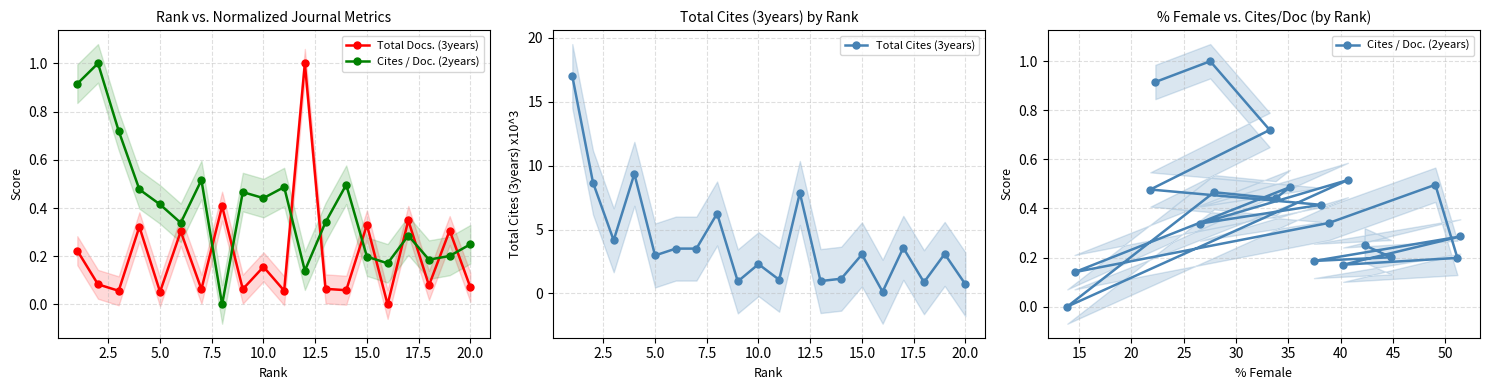

What is the maximum value shown in the chart?

17.0